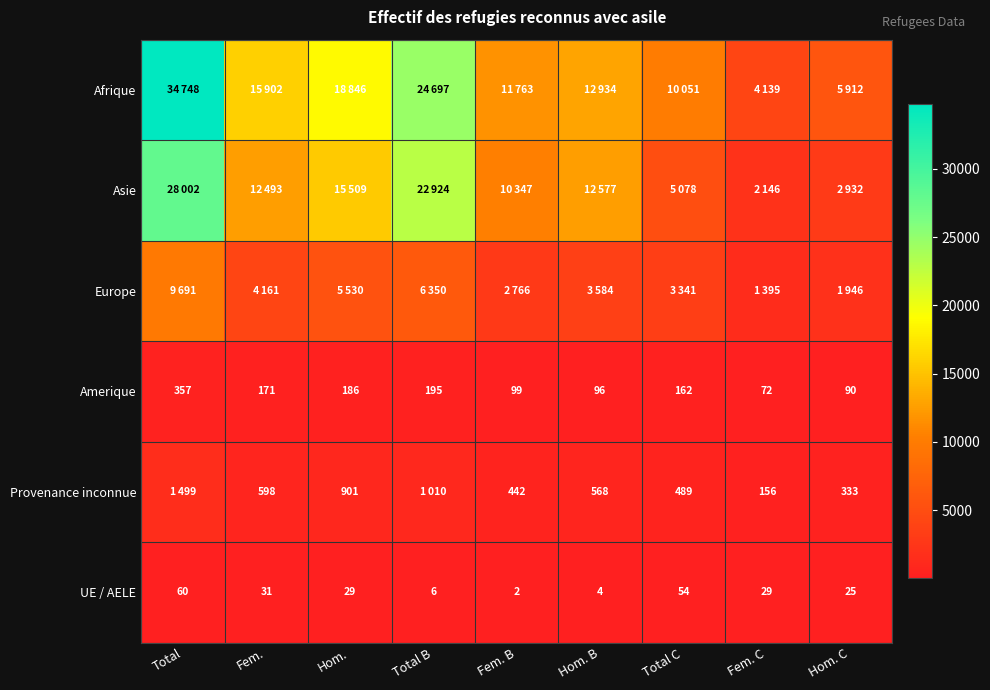

What is the difference between the second highest and second lowest values in the Amerique series?

105